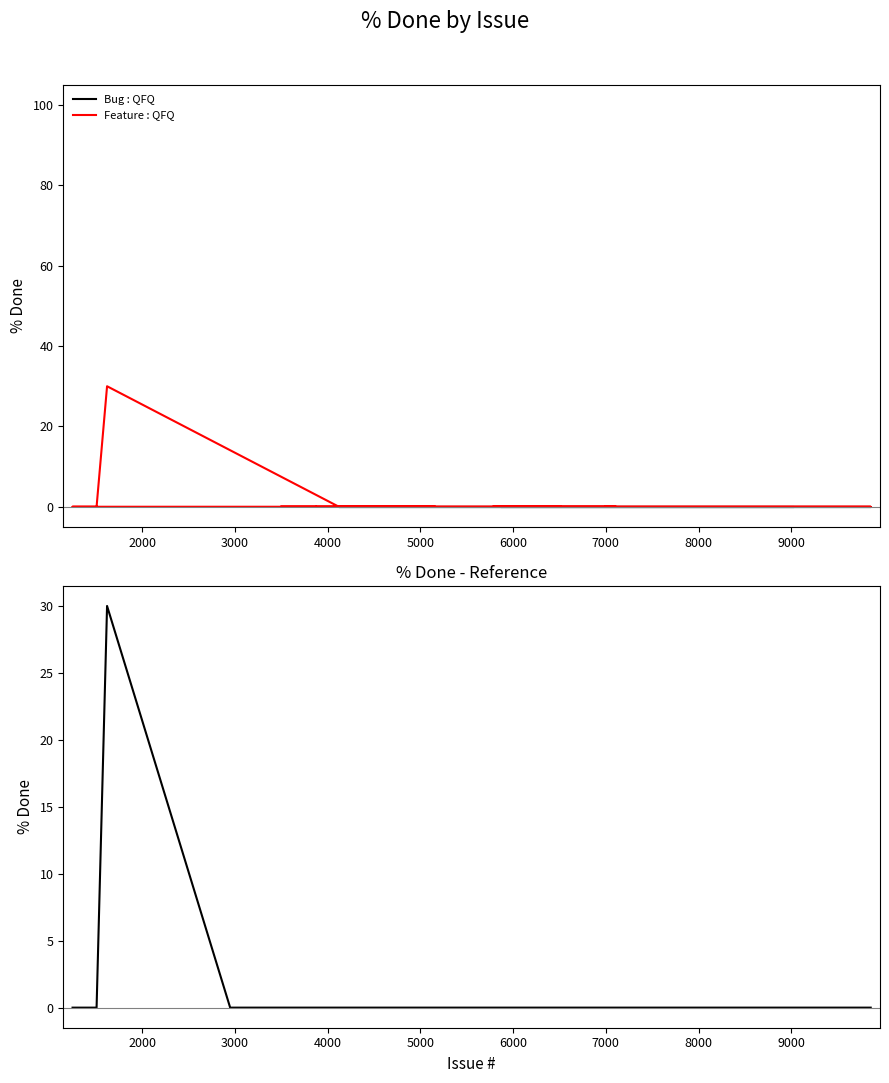

What is the maximum value shown in the chart?

30